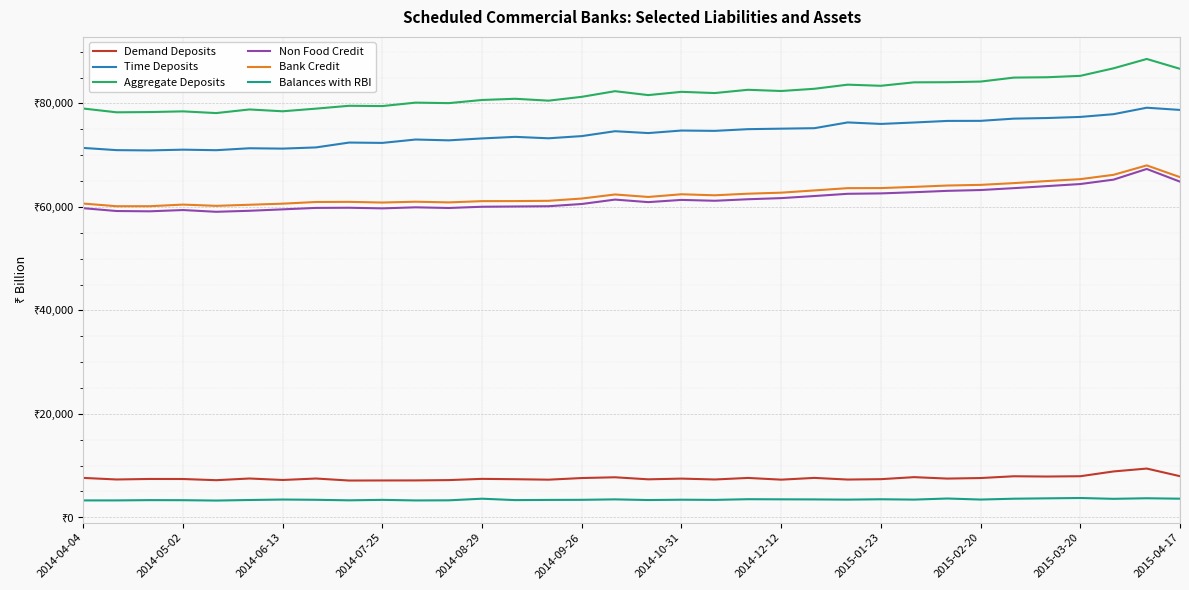

Is this an area chart (filled region under the line)?

No